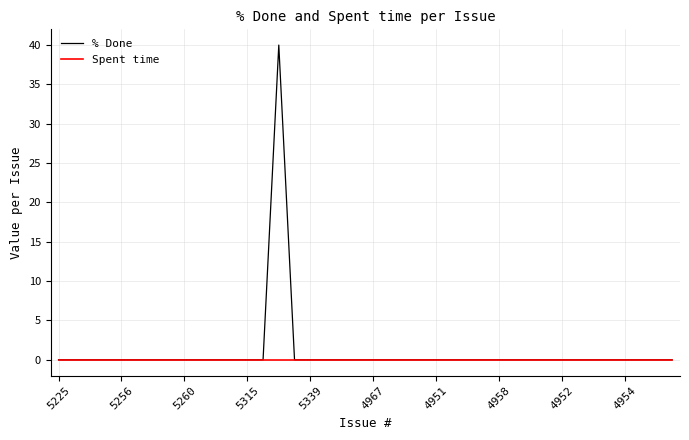

Which series has the largest range (max minus min)?

% Done